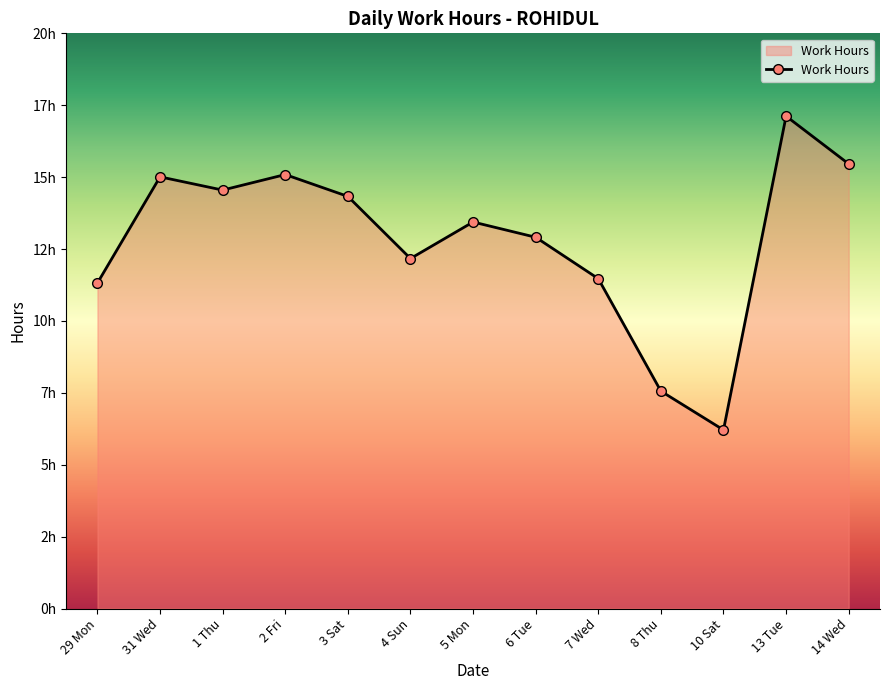

Is this an area chart (filled region under the line)?

Yes